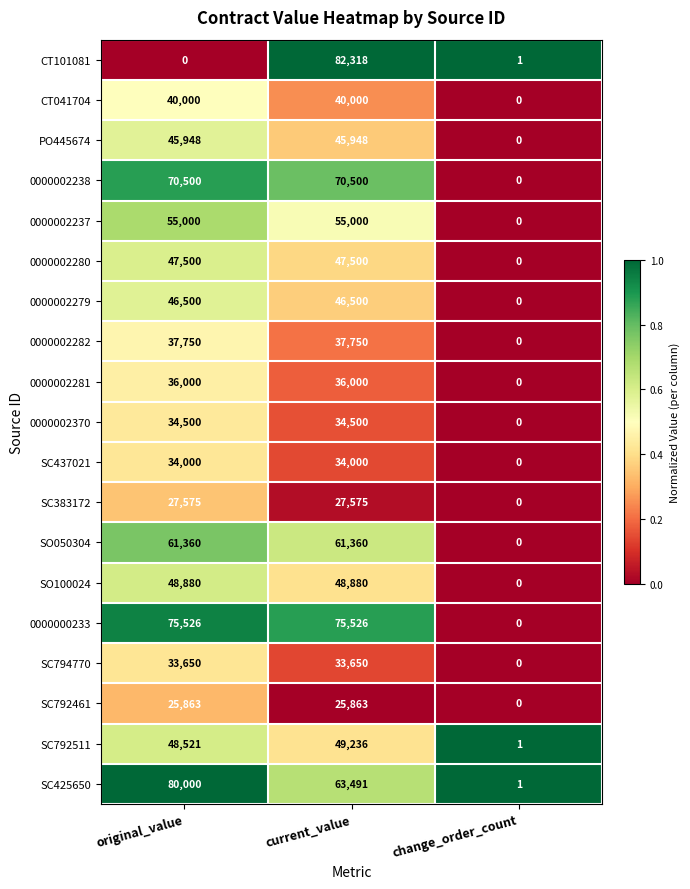

What is the difference between the SC425650 values at change_order_count and current_value?

63490